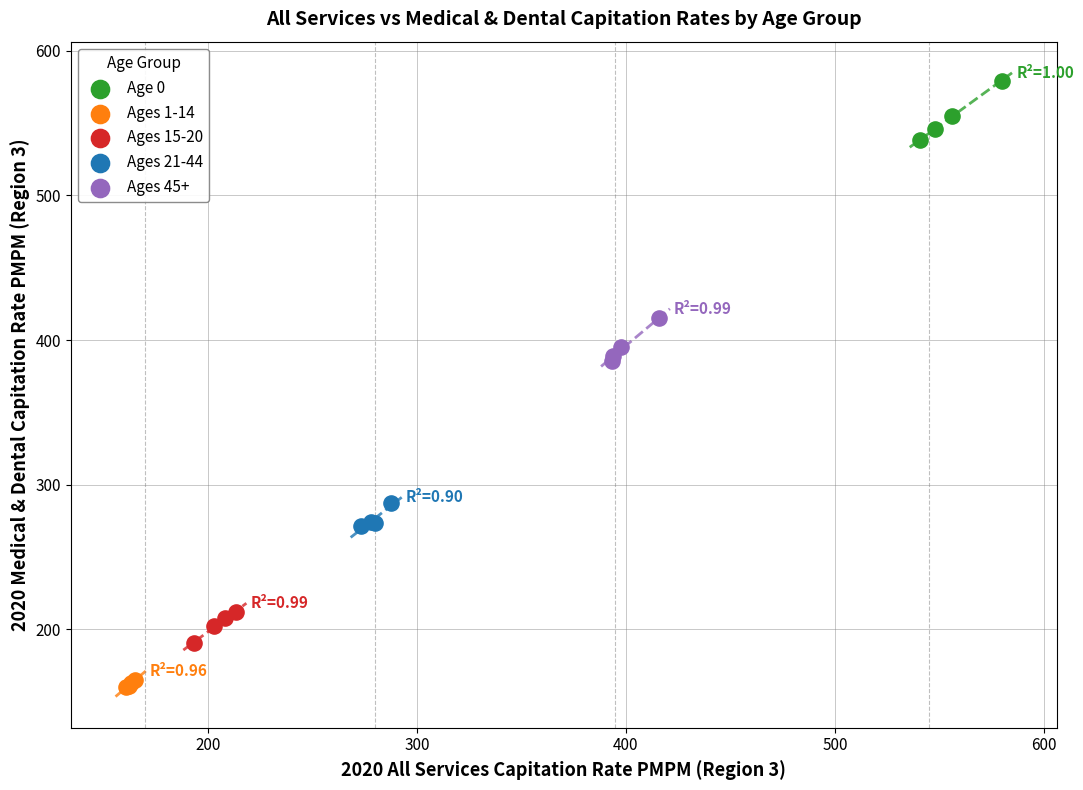

Which series has the widest spread of Y values?

Age 0